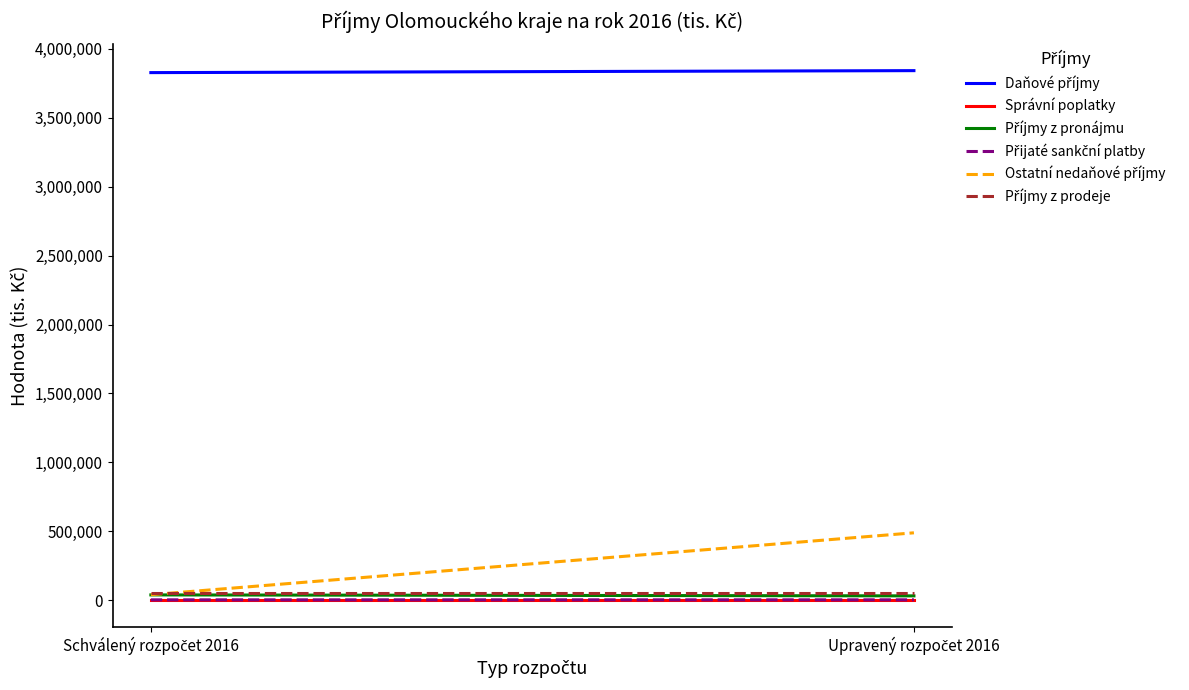

What position from the right is Upravený rozpočet 2016?

1